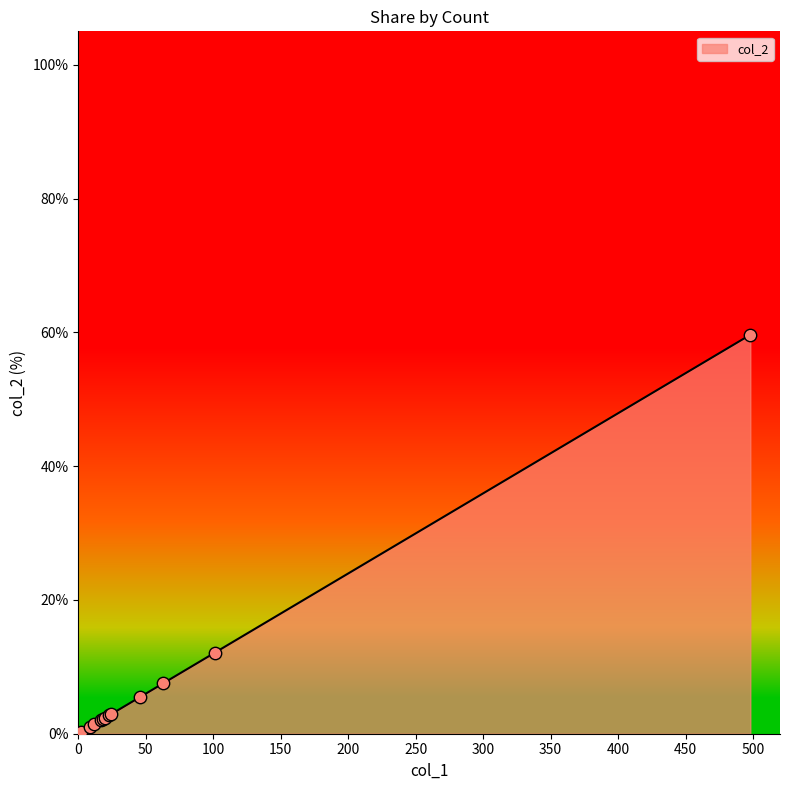

What is the ratio of the value at 1 to the value at 12?

0.1